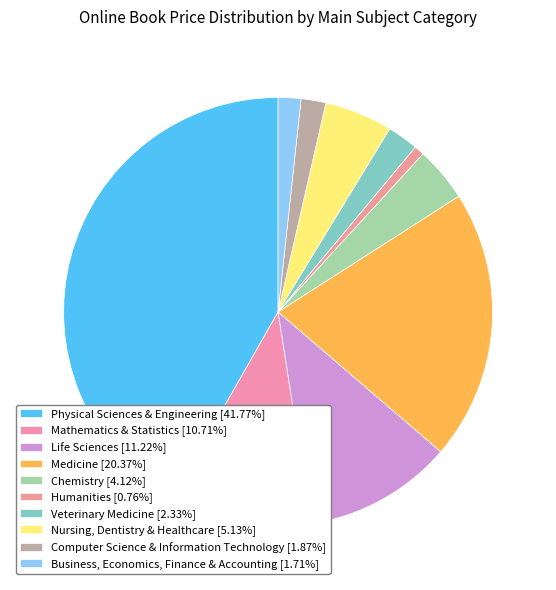

True or false: Life Sciences accounts for 3% of the total.

False